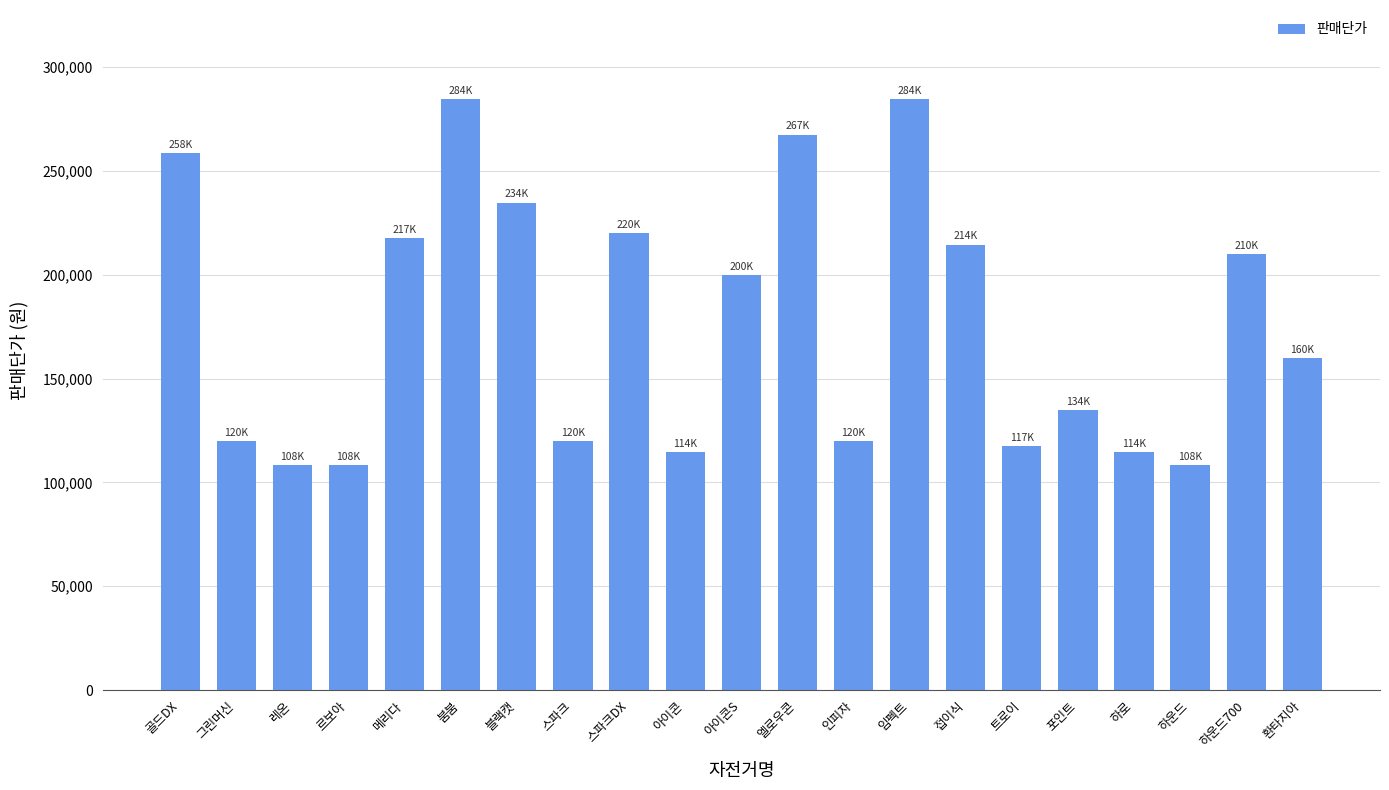

Reading left to right, transcribe all the data shown in this chart.

258500	120000	108500	108500	217500	284750	234750	120000	220000	114500	200000	267500	120000	284750	214500	117500	134750	114500	108500	210000	160000